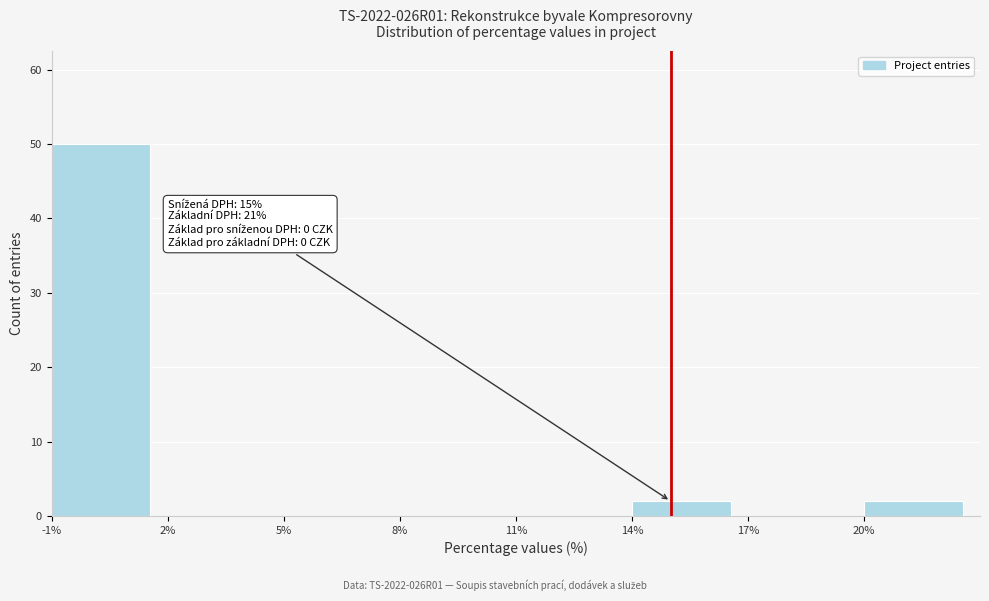

Which range on the x-axis has the tallest bar?

-1 to 2